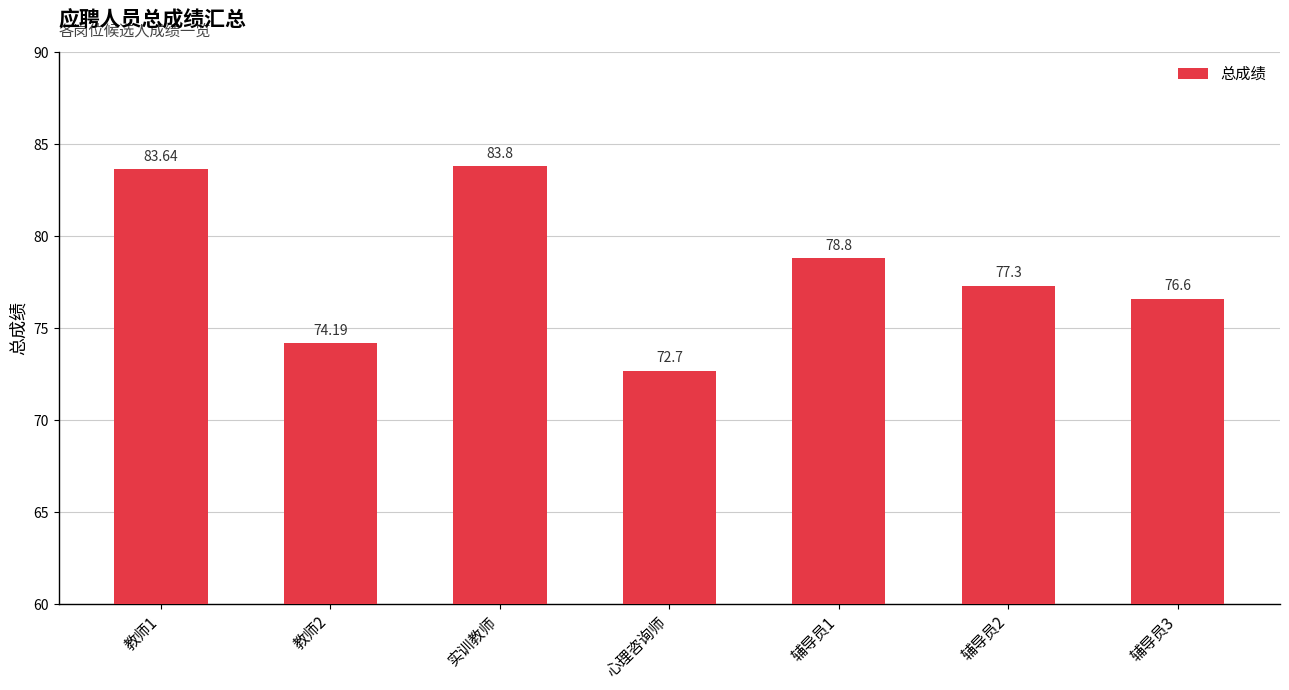

True or false: the data shows 28.1 at 辅导员2.

False